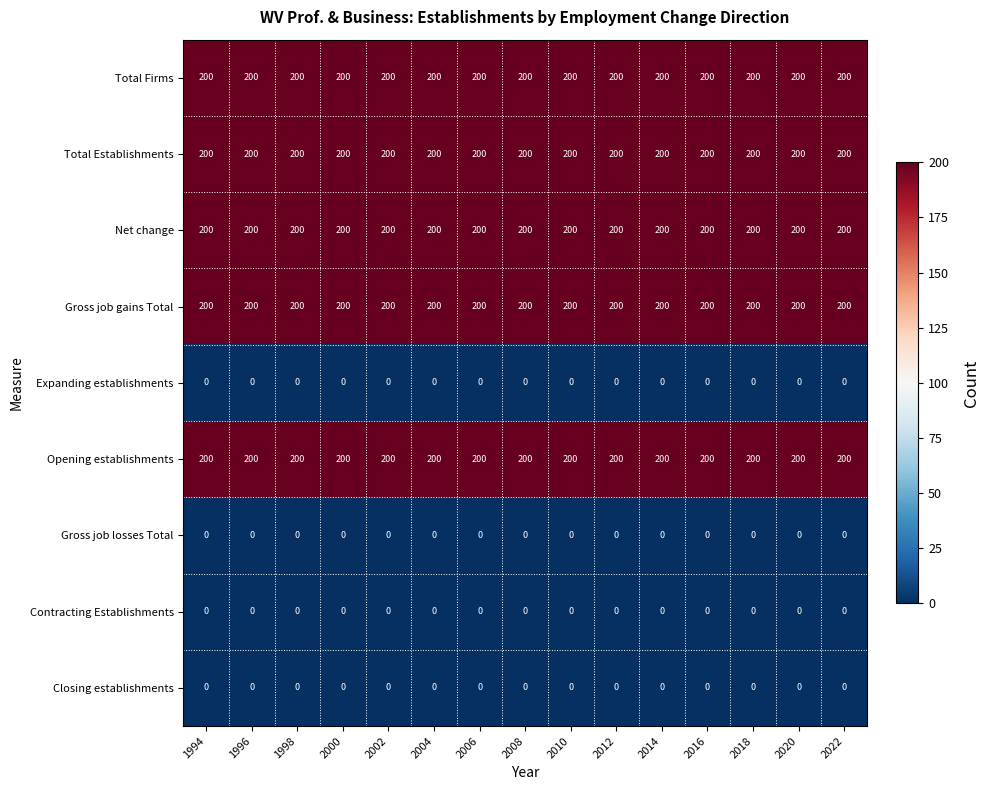

What is the difference between the highest and lowest values at 2004?

200